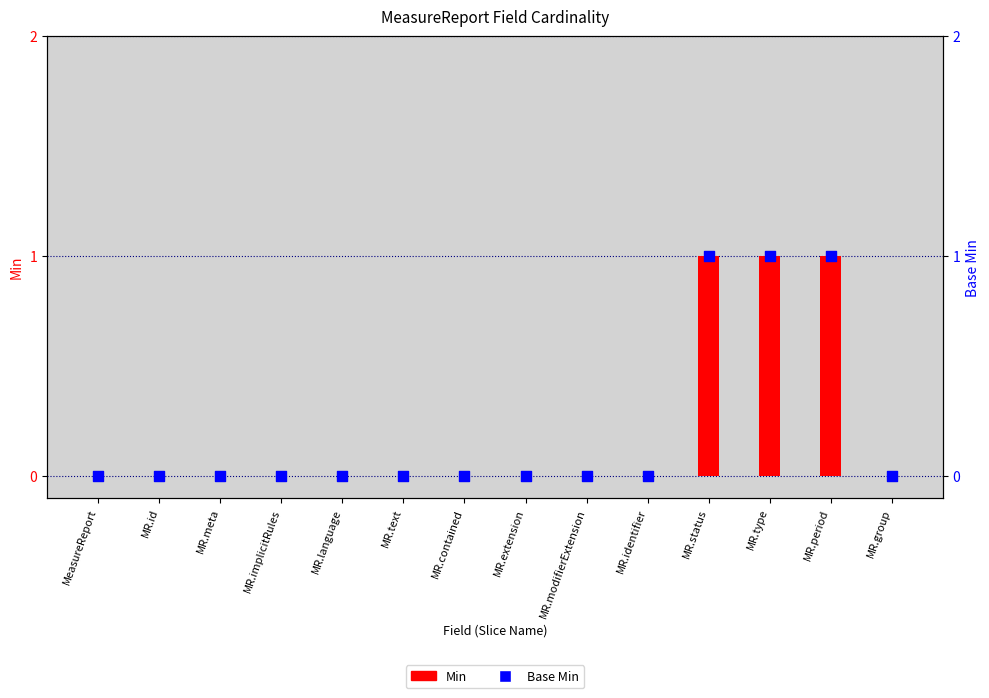

Which series has the largest total across all categories?

Min